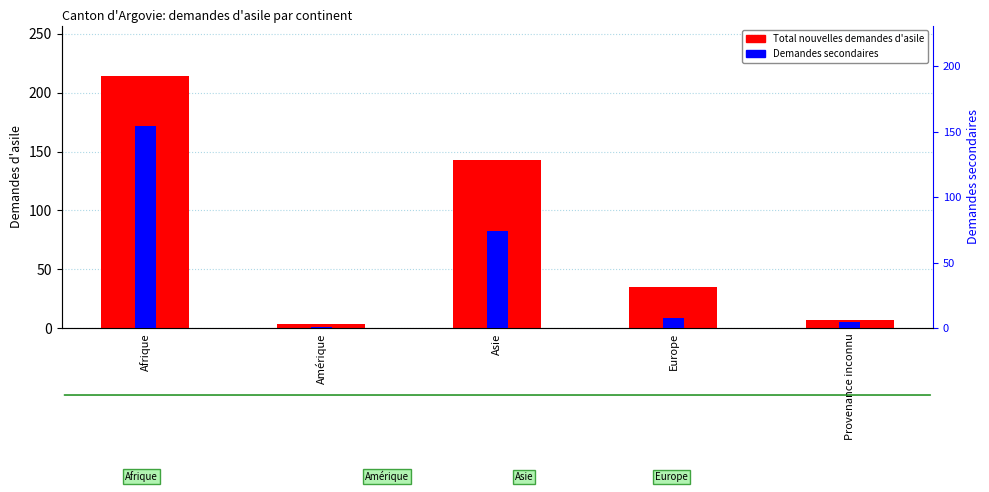

The value of Total nouvelles demandes d'asile at Asie is 70. True or false?

False